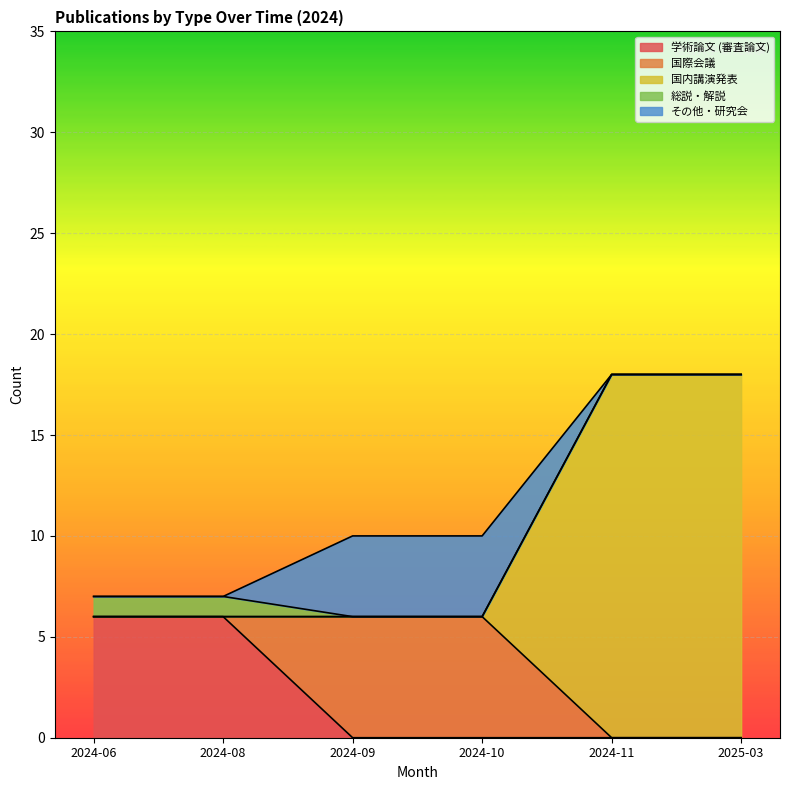

Which series has the largest range (max minus min)?

国内講演発表